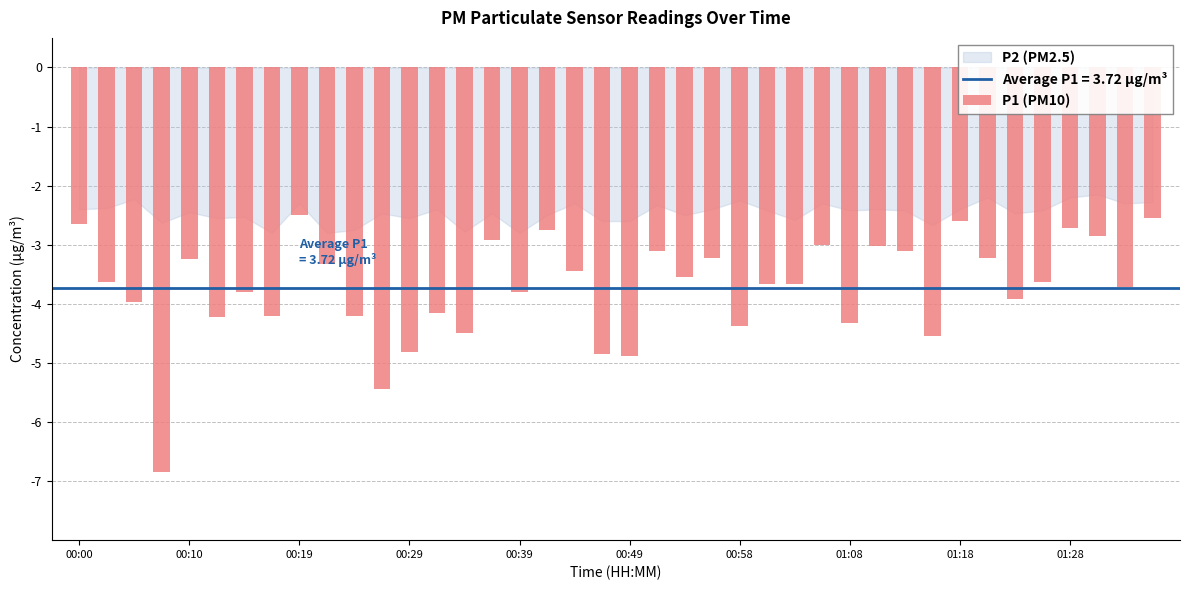

What is the maximum value shown in the chart?

-2.5